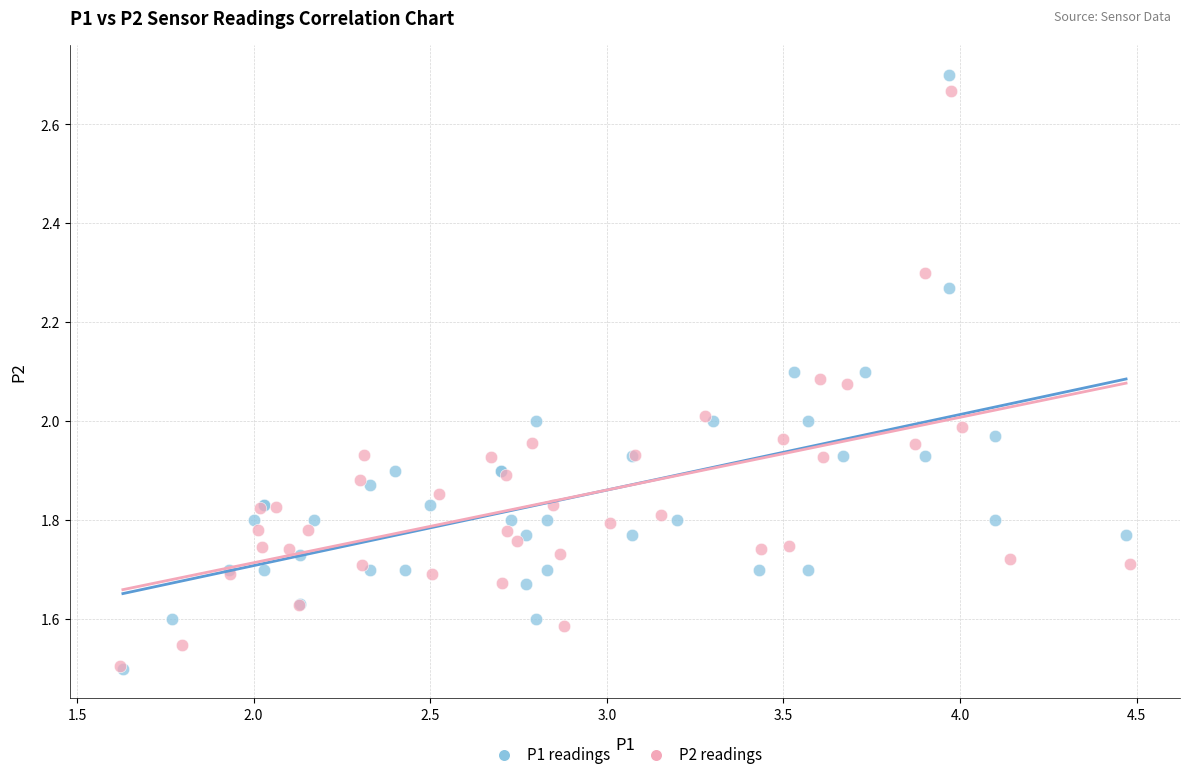

Which series has the widest spread of Y values?

P1 readings